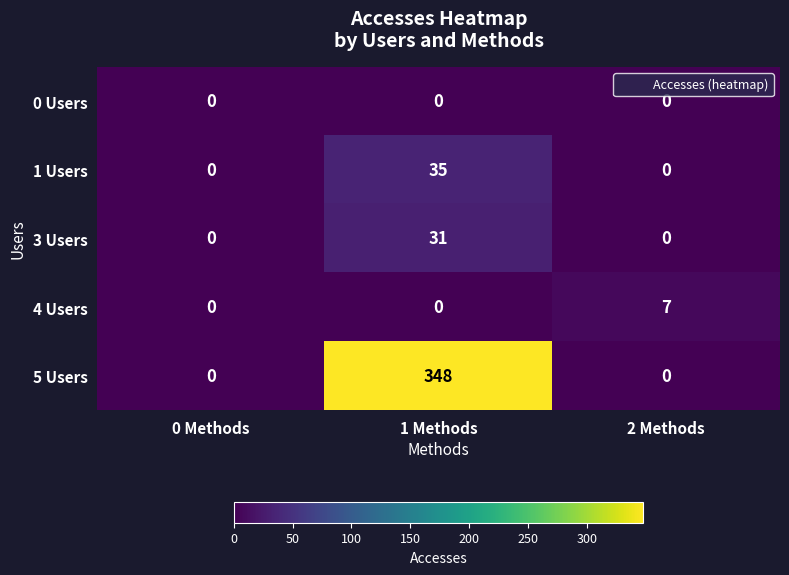

The 4 Users series shows 3 at 0 Methods. True or false?

False